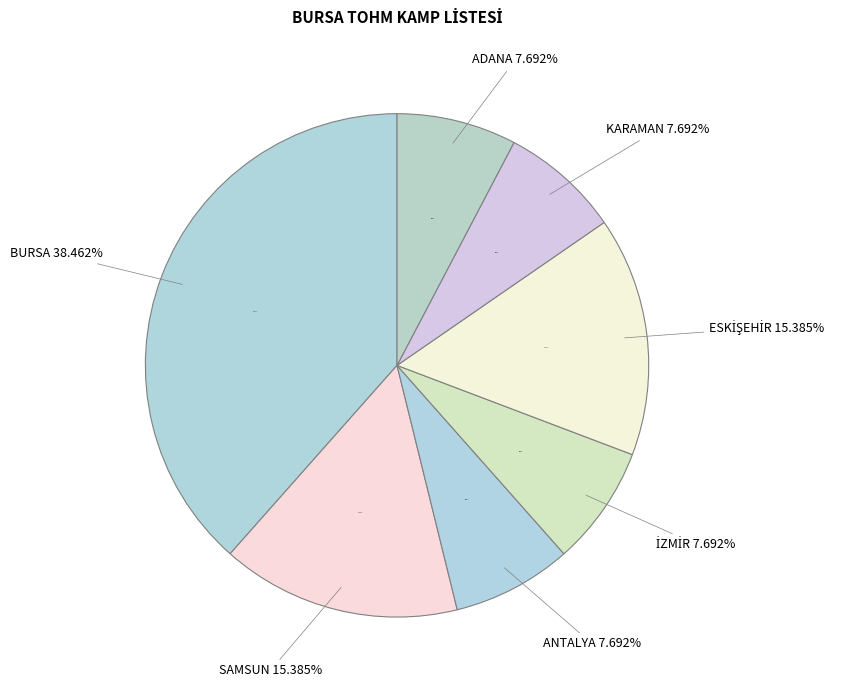

Is there any slice that represents more than half of the pie?

No